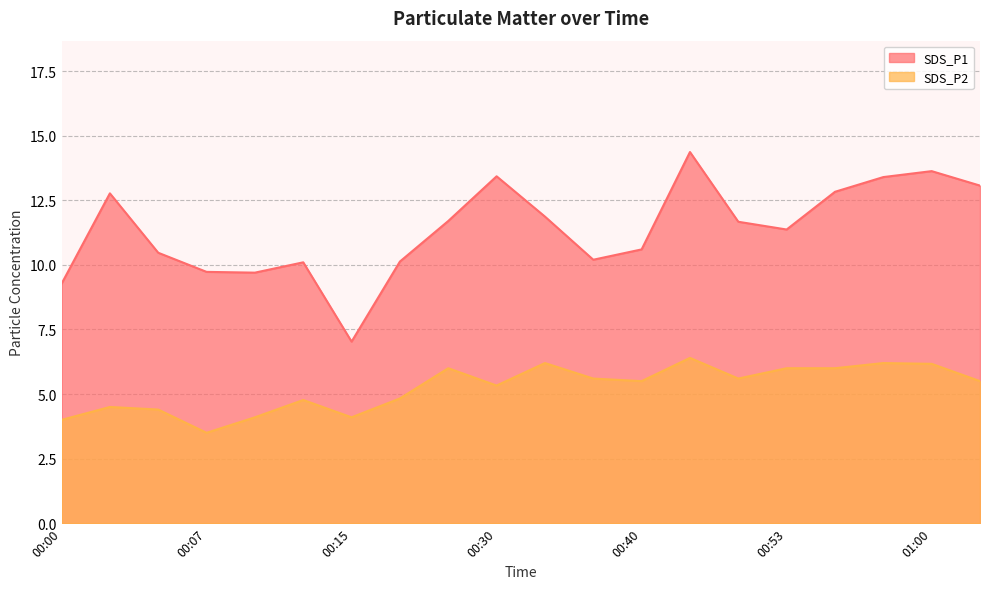

What is the minimum value for SDS_P1?

7.0